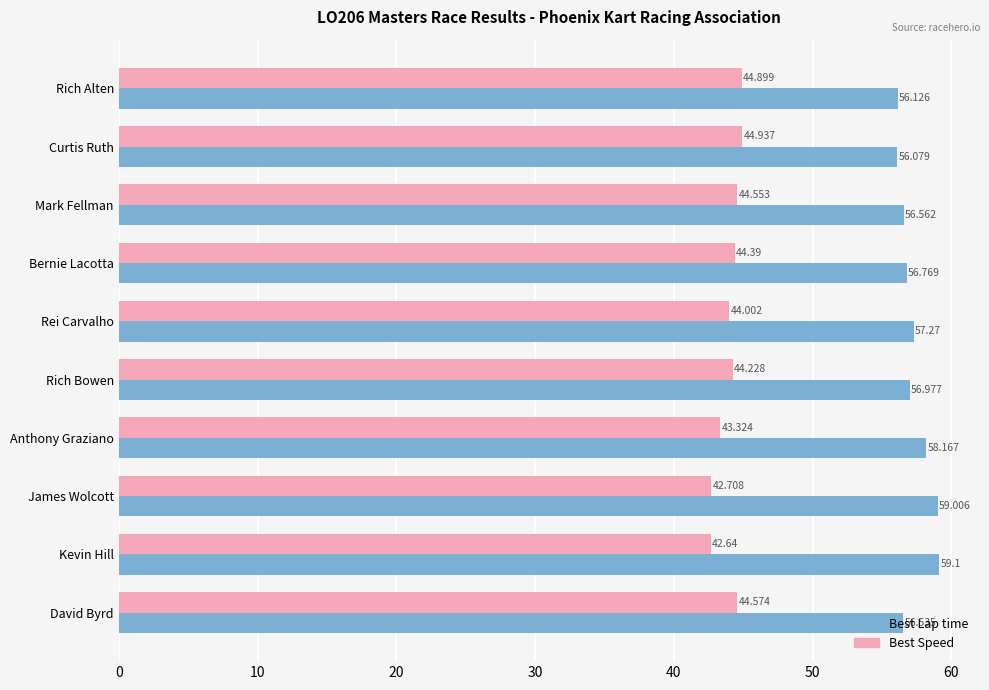

Which series has the largest total across all categories?

Best Lap time